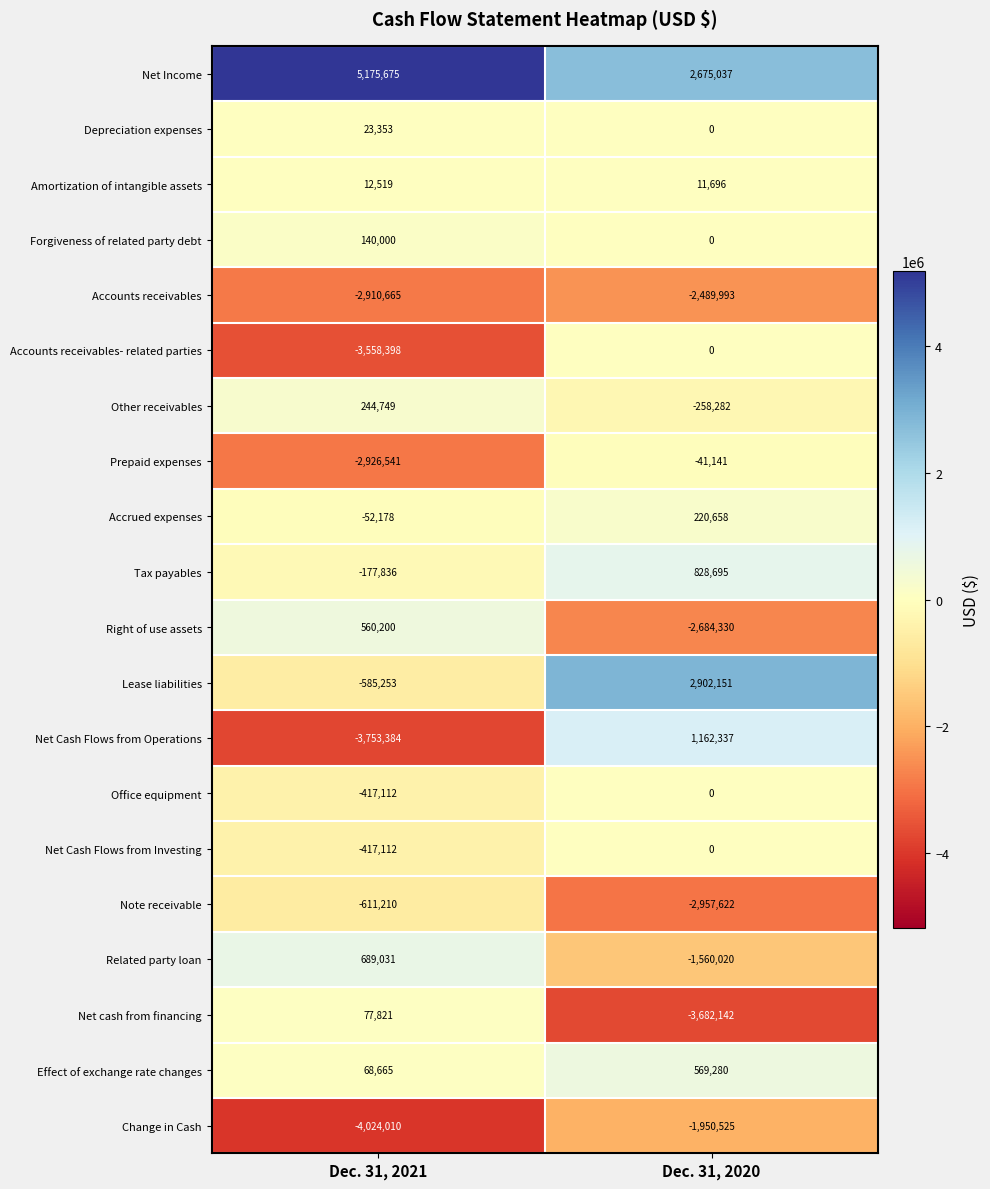

At which label is Note receivable closest to -1784416?

Dec. 31, 2021